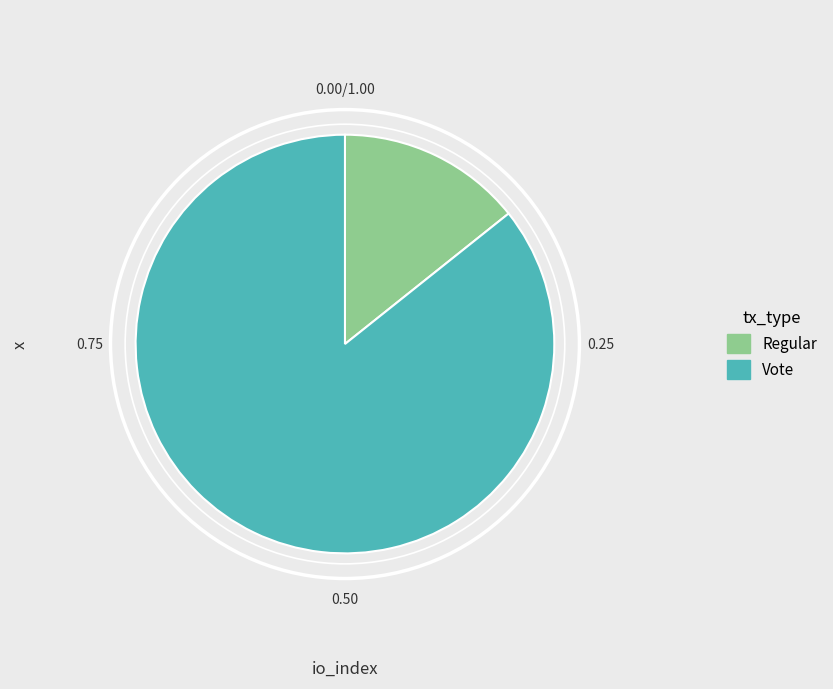

Combined, do Vote and Regular account for over 50%?

Yes